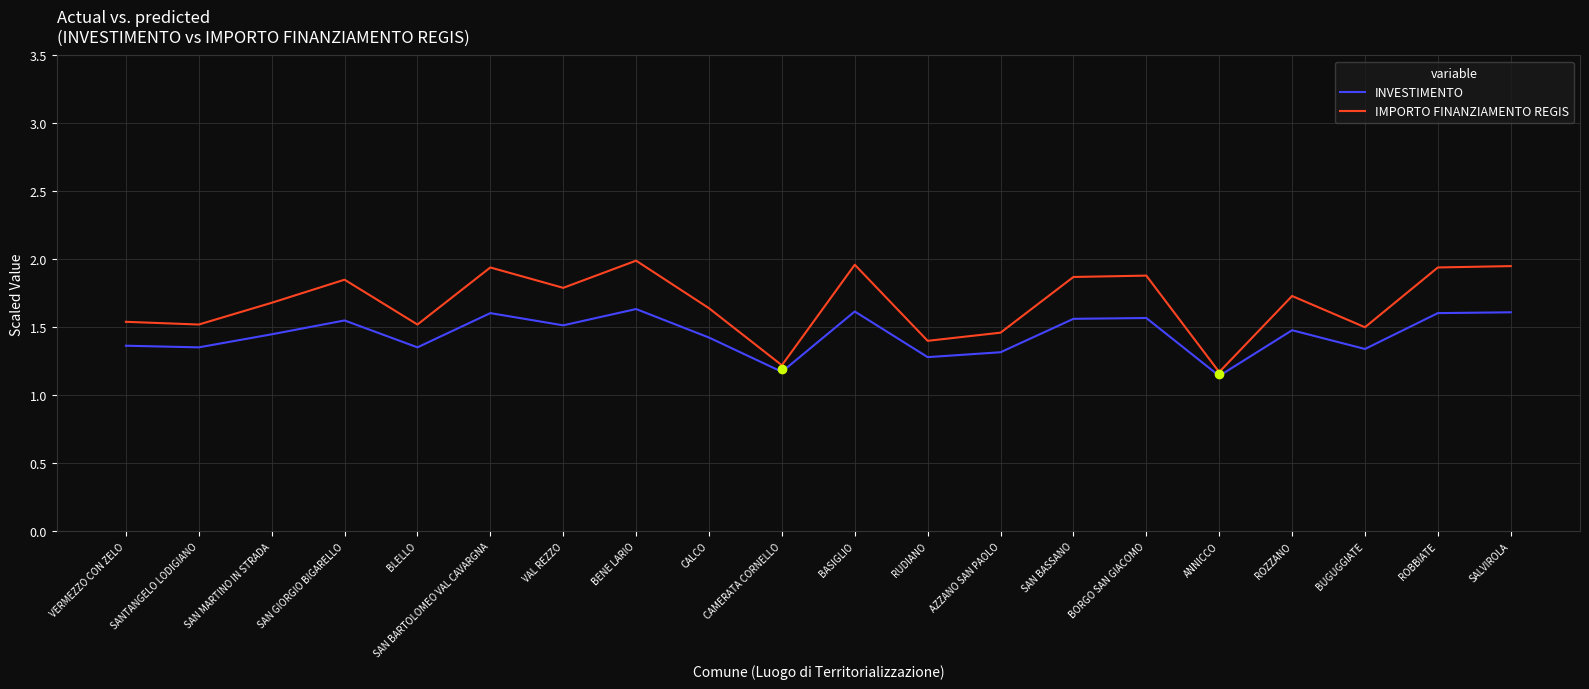

True or false: IMPORTO FINANZIAMENTO REGIS and INVESTIMENTO intersect in this chart.

False